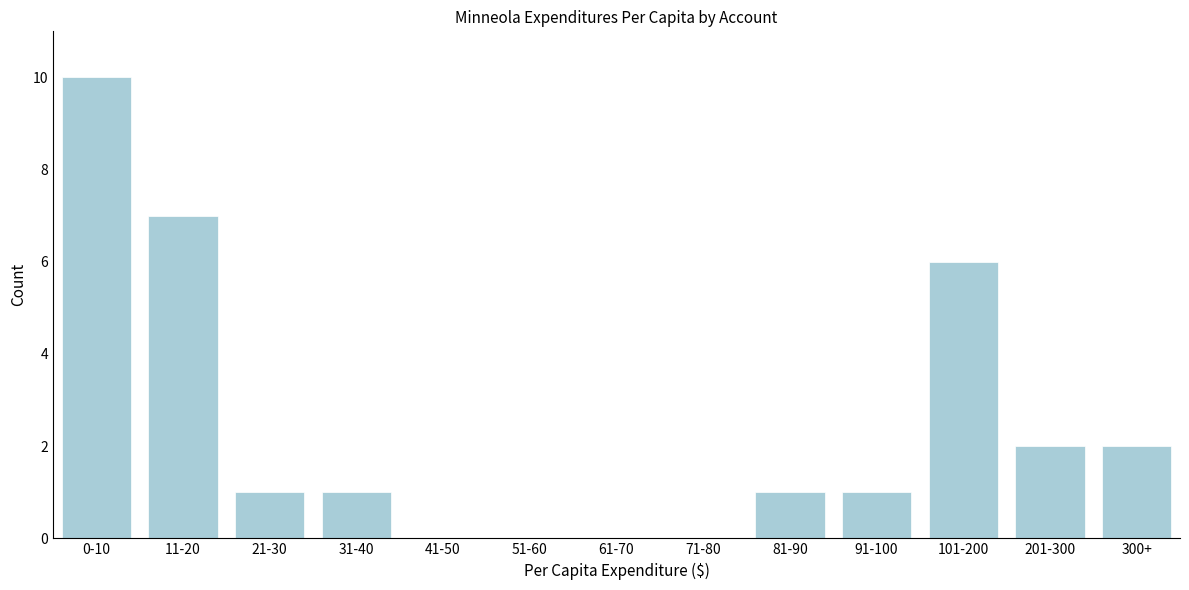

Reading left to right, what are all the values shown in this chart?

0-10=10	11-20=7	21-30=1	31-40=1	41-50=0	51-60=0	61-70=0	71-80=0	81-90=1	91-100=1	101-200=6	201-300=2	300+=2